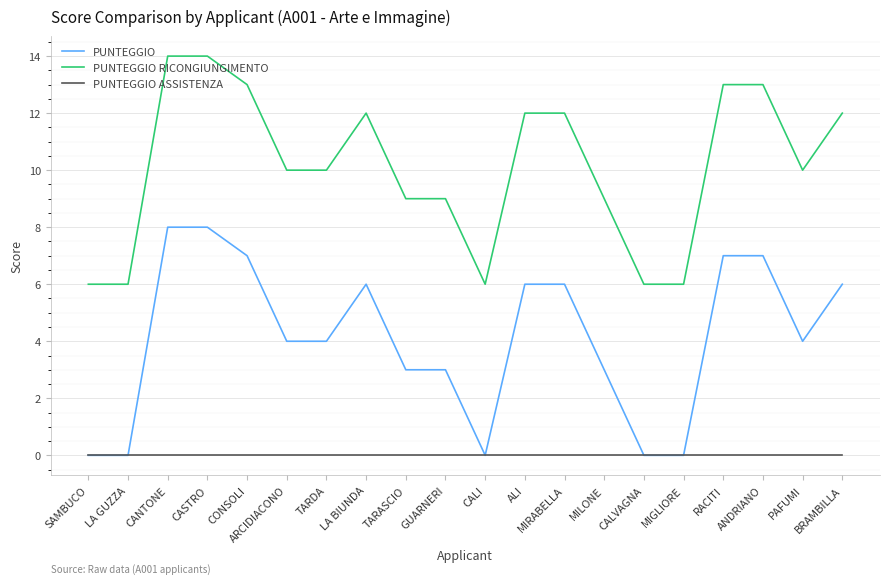

What position from the right is CANTONE?

18